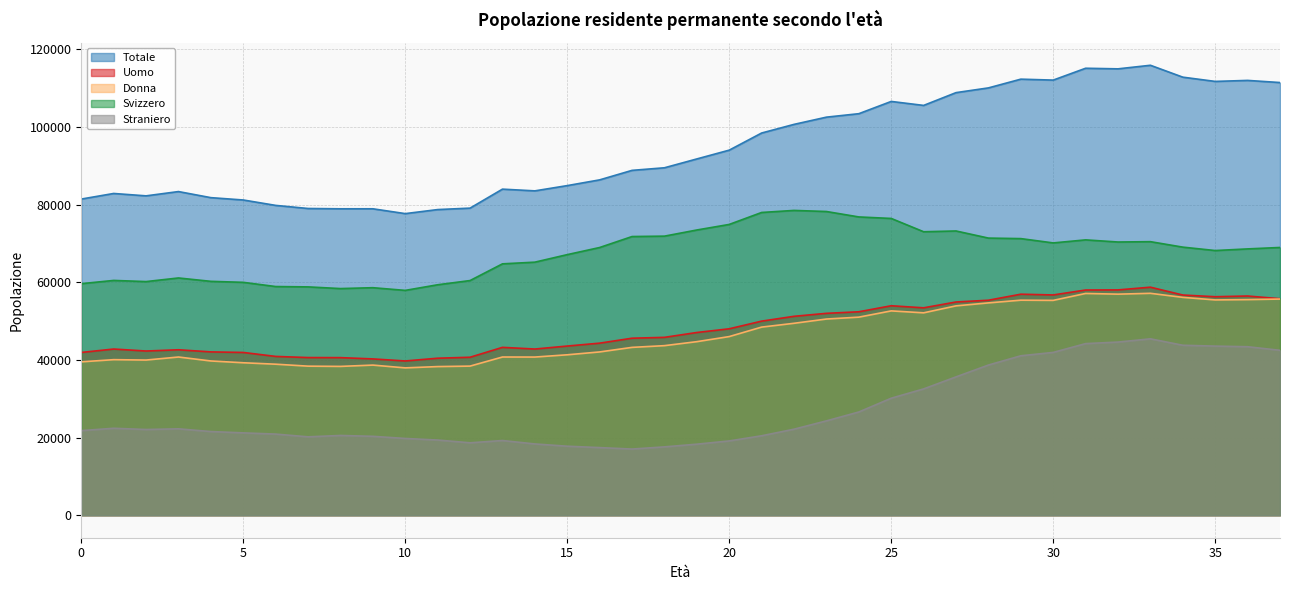

Rank the categories by Svizzero value from highest to lowest.

22, 23, 21, 24, 25, 20, 19, 27, 26, 18, 17, 28, 29, 31, 33, 32, 30, 34, 37, 16, 36, 35, 15, 14, 13, 3, 1, 12, 4, 2, 5, 0, 11, 6, 7, 9, 8, 10